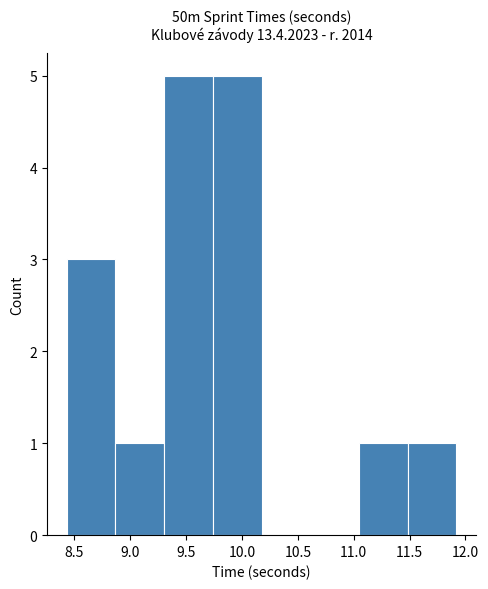

Reading left to right, transcribe this chart: for each bar, give the range it covers on the x-axis and its height. Neither the bar edges nor the heights are printed on the chart, so give them approximately, as read against the axes.

8.45 to 8.85: 3
8.85 to 9.30: 1
9.30 to 9.75: 5
9.75 to 10.20: 5
10.20 to 10.60: 0
10.60 to 11.05: 0
11.05 to 11.50: 1
11.50 to 11.90: 1